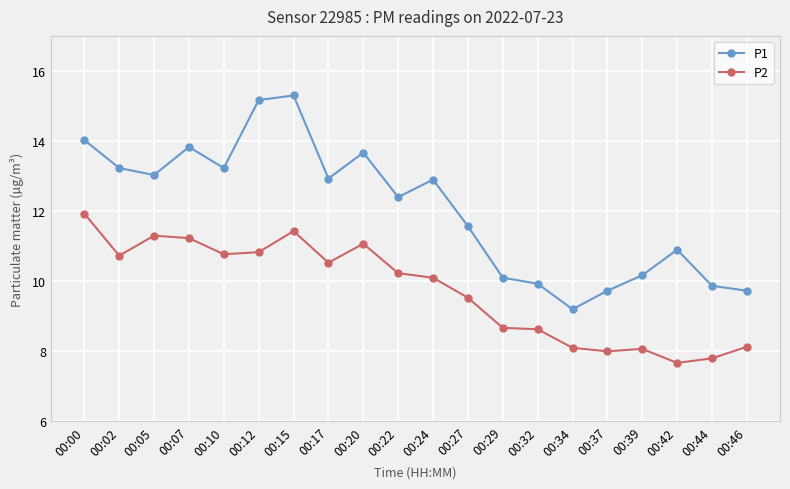

What is the spread (max minus min) of values at 00:17?

2.4